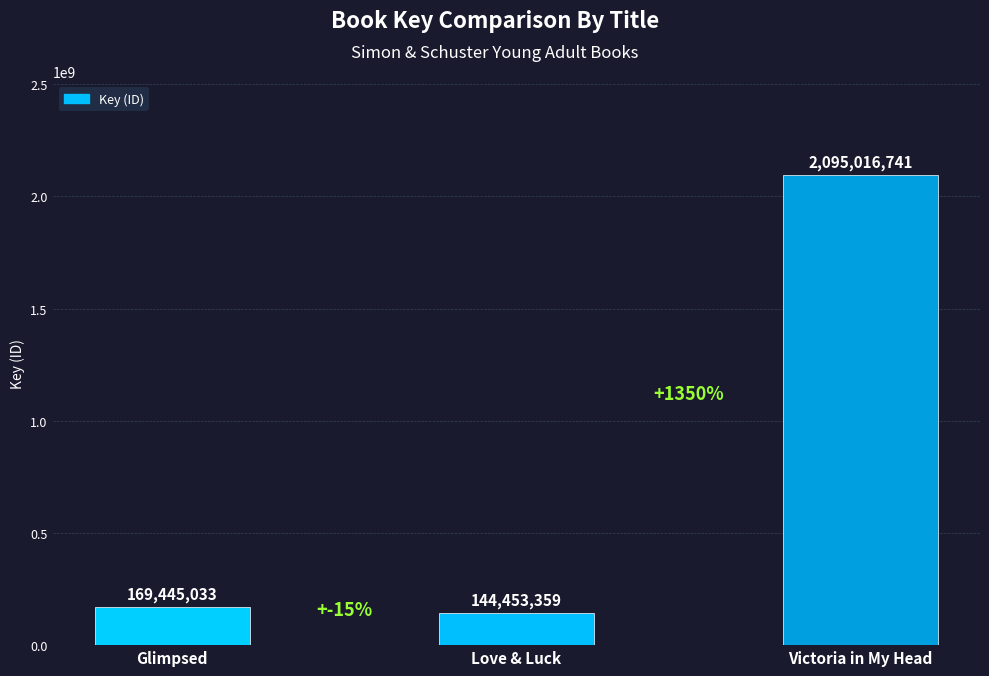

Rank the categories by value from lowest to highest.

Love & Luck, Glimpsed, Victoria in My Head